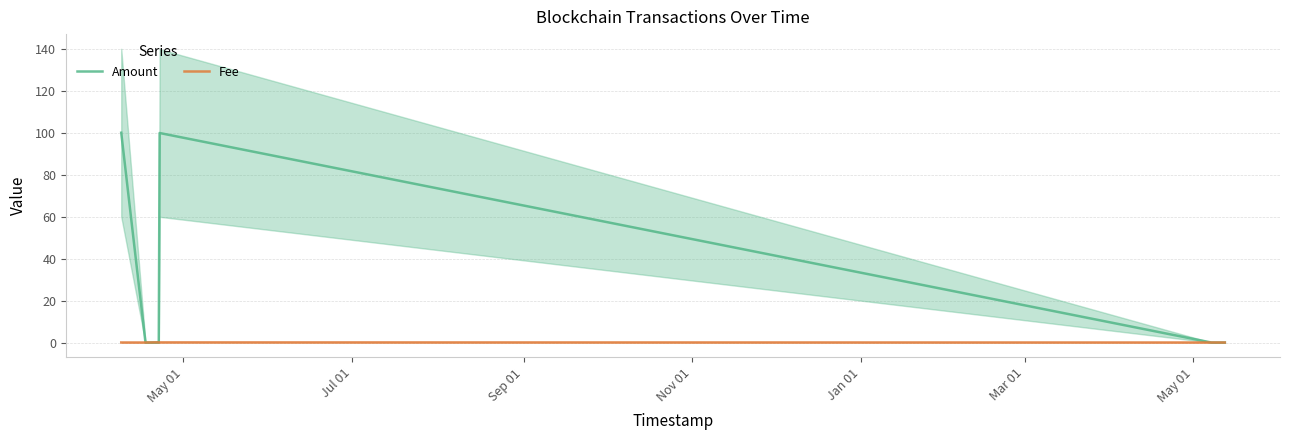

Rank the series by their maximum value, from highest to lowest.

Amount, Fee